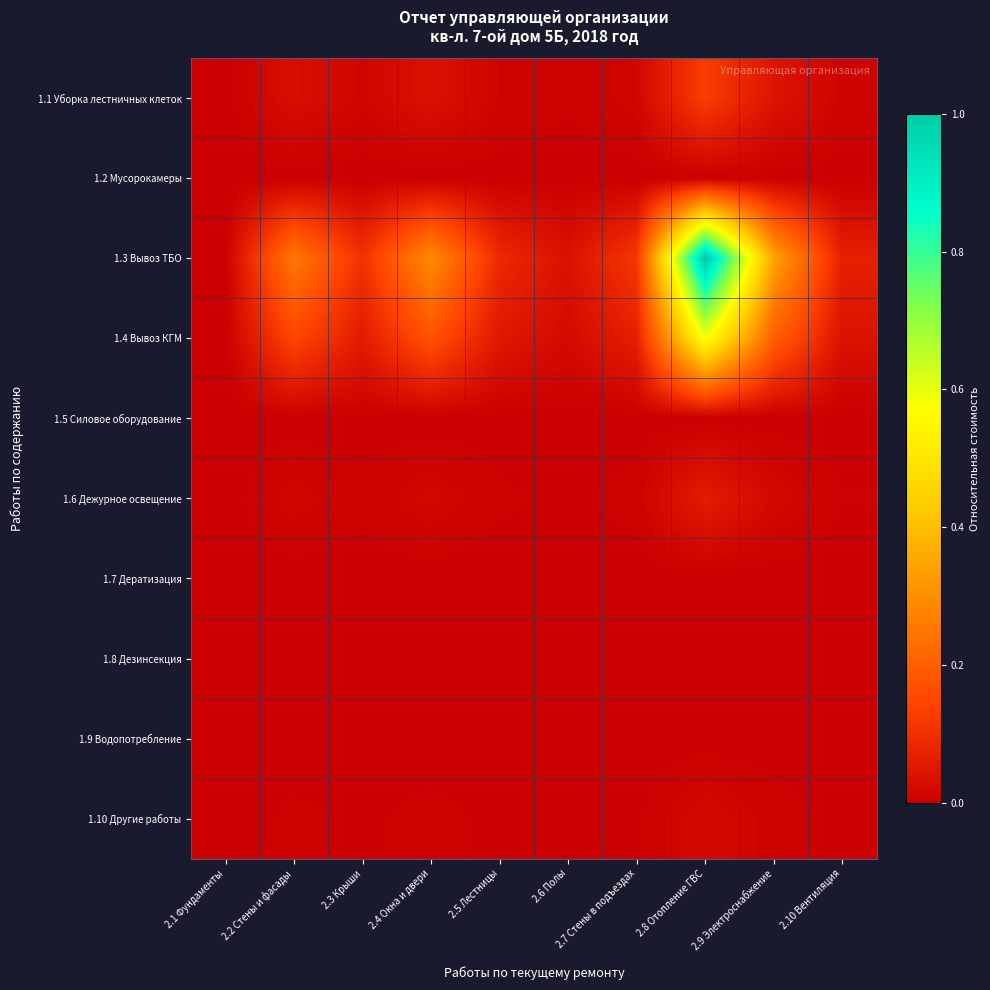

Which series has the largest total across all categories?

1.3 Вывоз ТБО